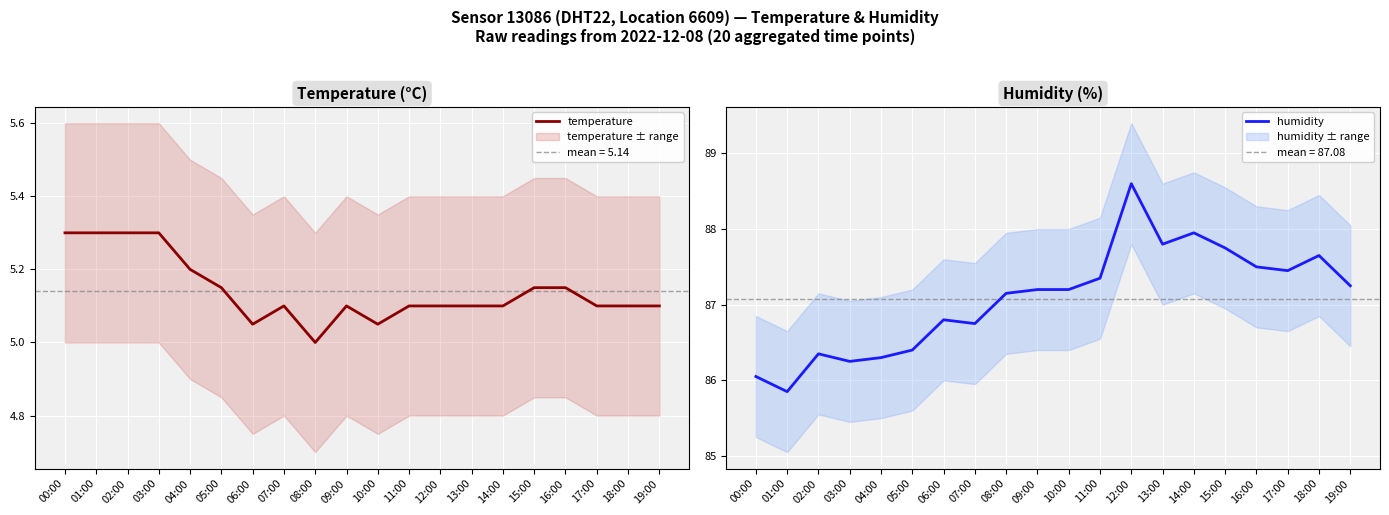

Rank the series at 11:00 from highest to lowest value.

humidity, temperature